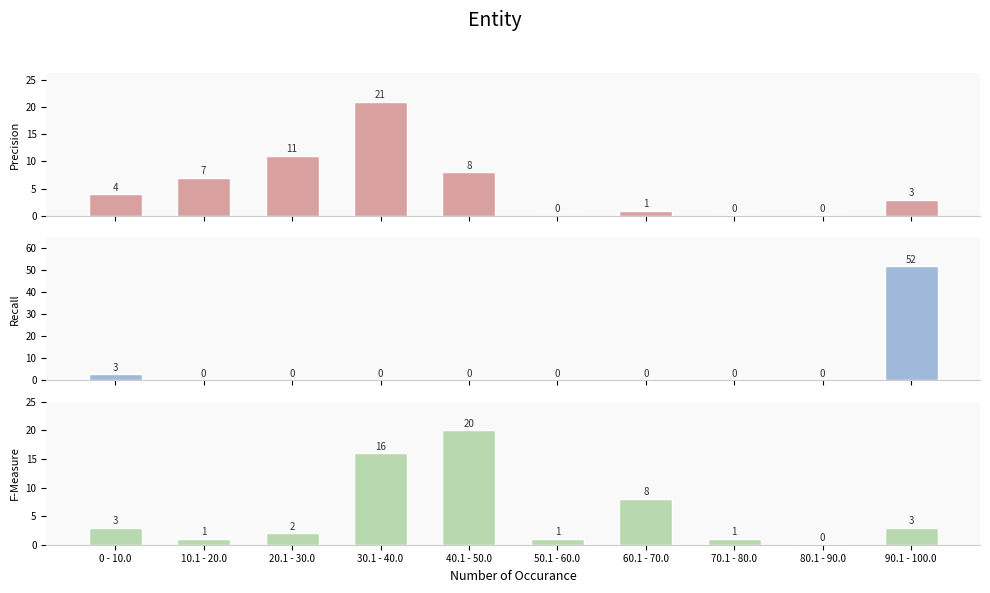

What are all the series names shown in the legend?

Precision, Recall, F-Measure